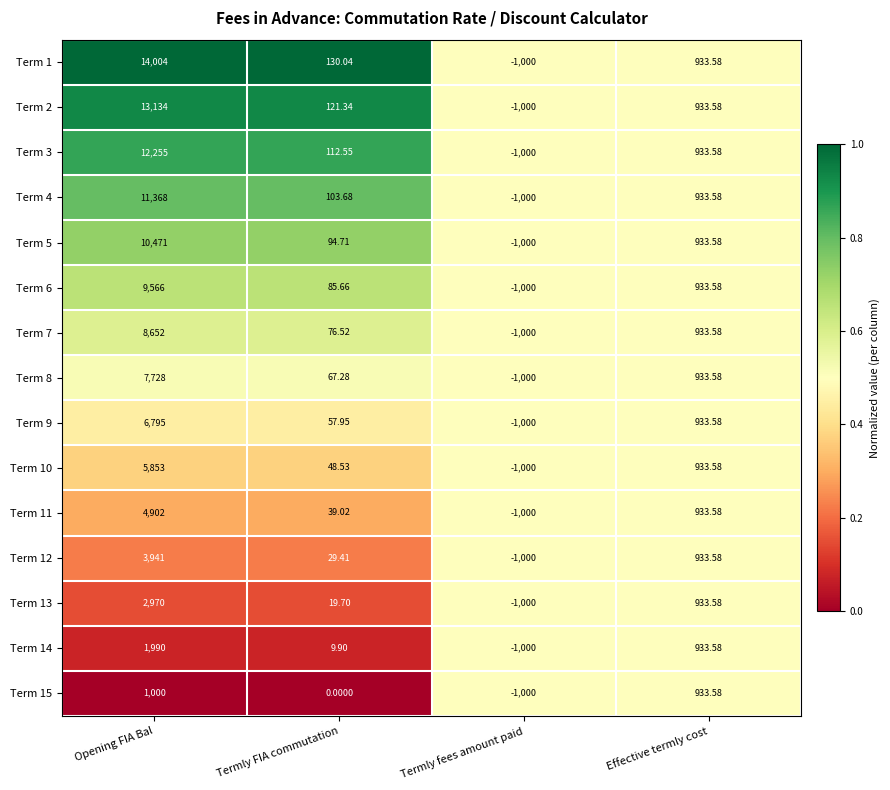

What is the total value across all series at Termly fees amount paid?

-15000.0